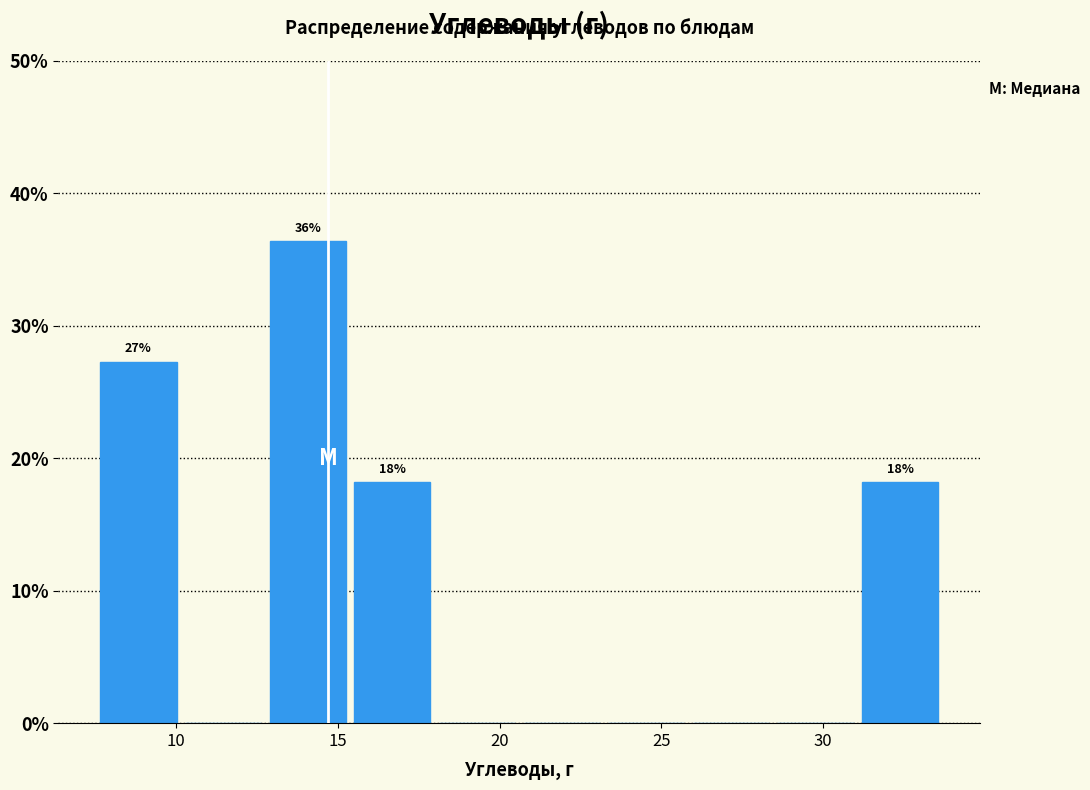

Over which range of the x-axis is the bar tallest?

13.0 to 15.5